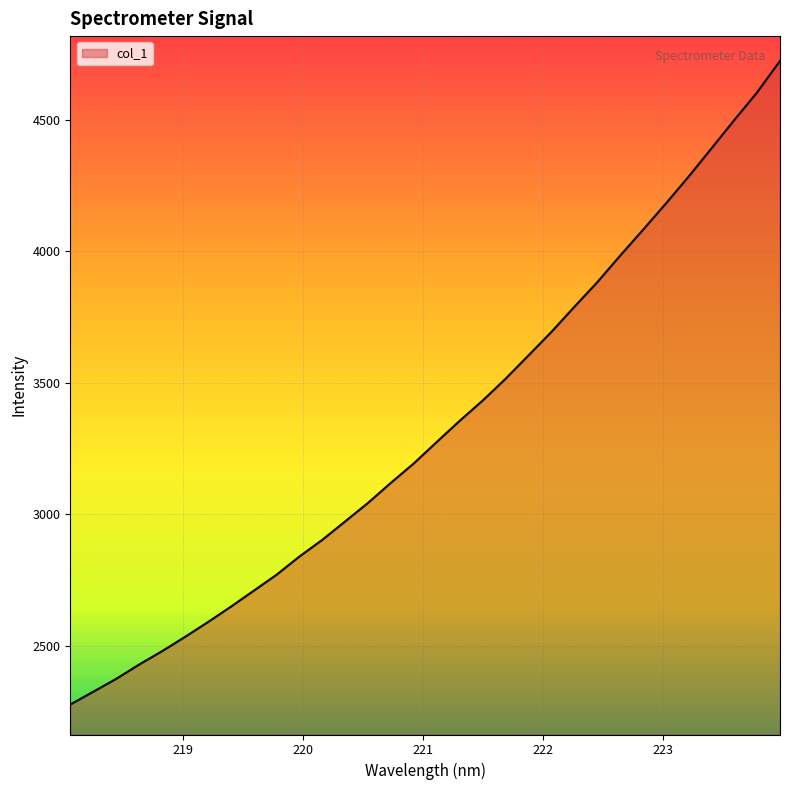

What is the smallest value displayed?

2276.2